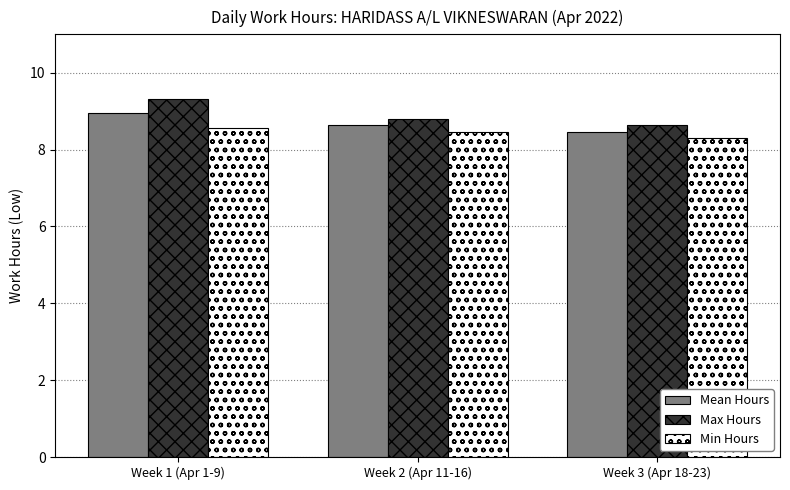

Reading left to right, extract all data points from this chart.

Mean Hours: 8.9	8.6	8.5
Max Hours: 9.3	8.8	8.7
Min Hours: 8.6	8.5	8.3